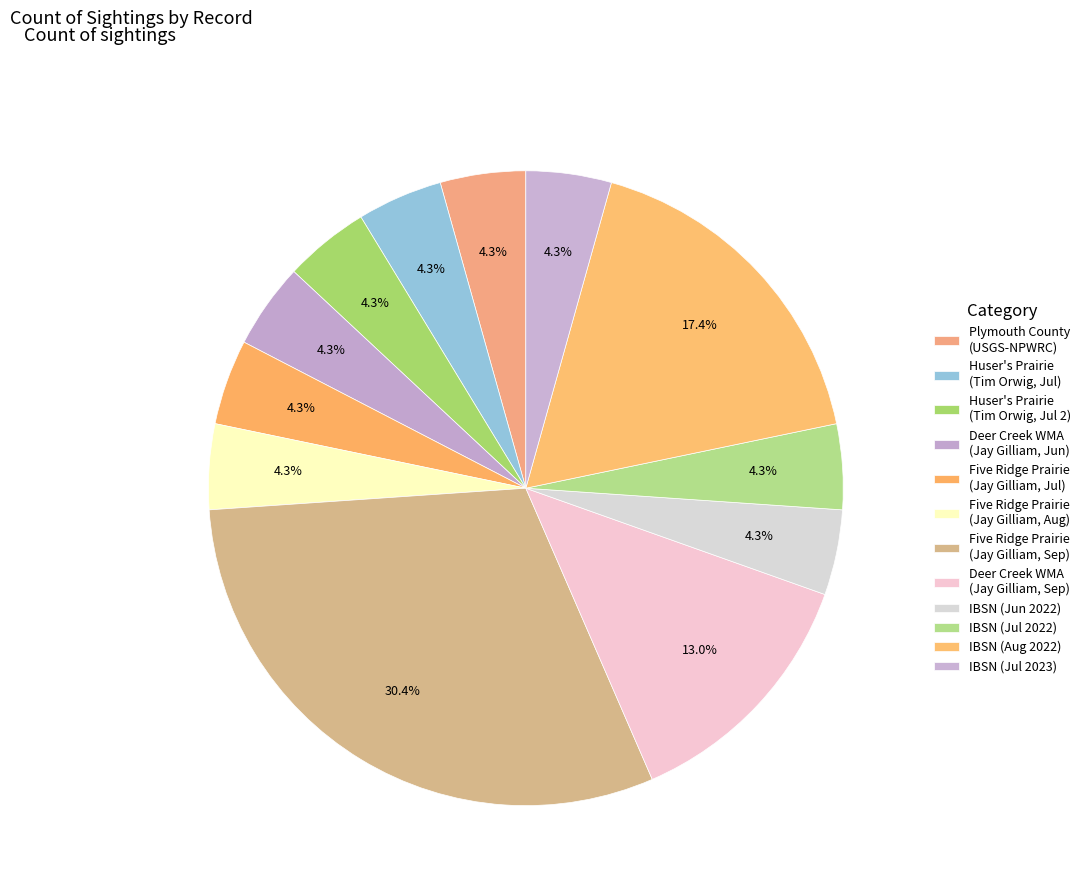

To the nearest percent, what is the average slice percentage?

8%